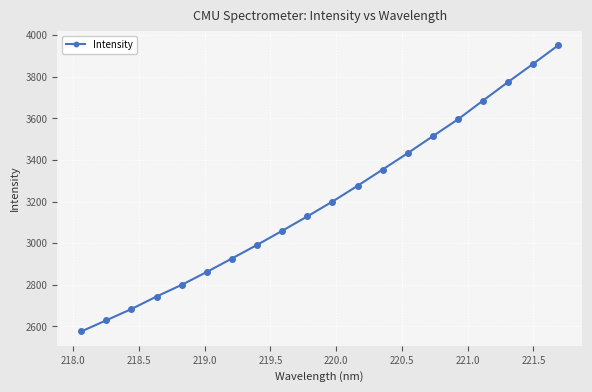

What is the value of the 18th point from the left?

3775.2